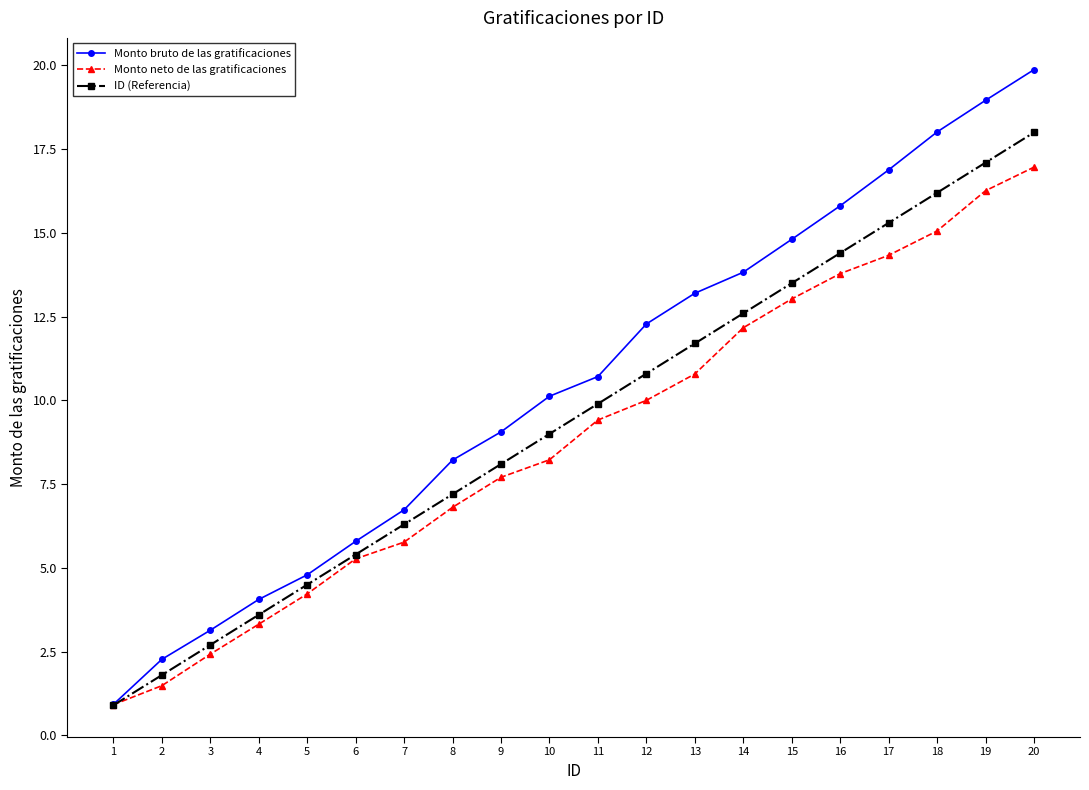

What is the sum of all Monto bruto de las gratificaciones values?

209.5